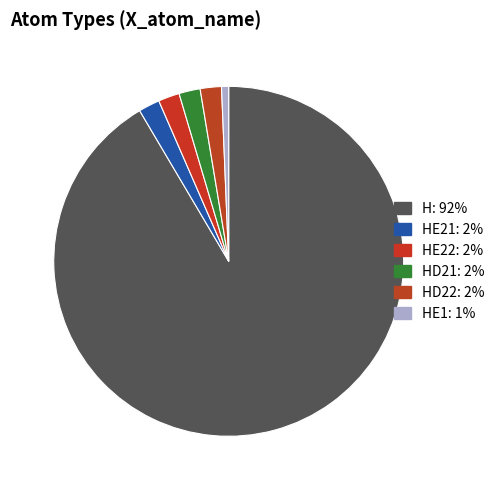

How many slices are in this pie chart?

6